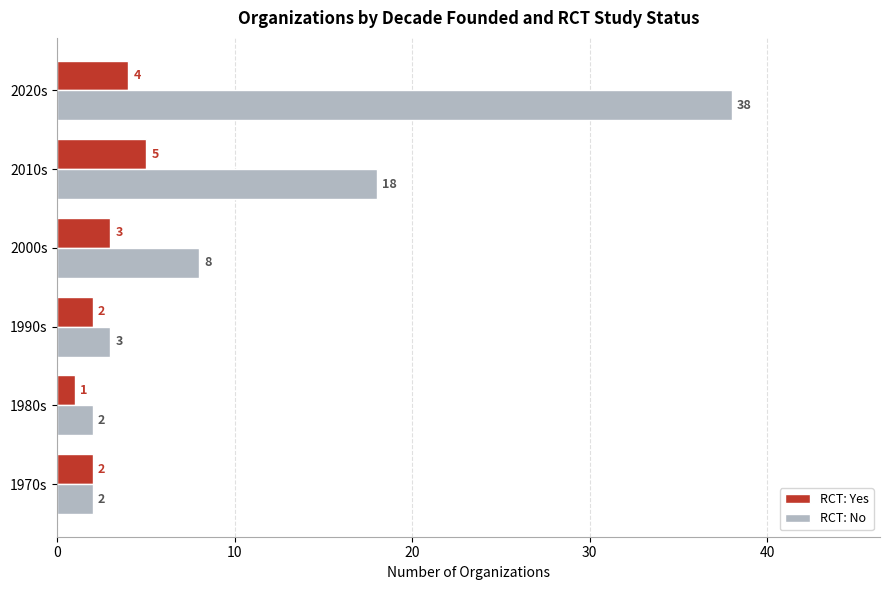

Between 2000s and 2010s, which series saw the biggest shift?

RCT: No